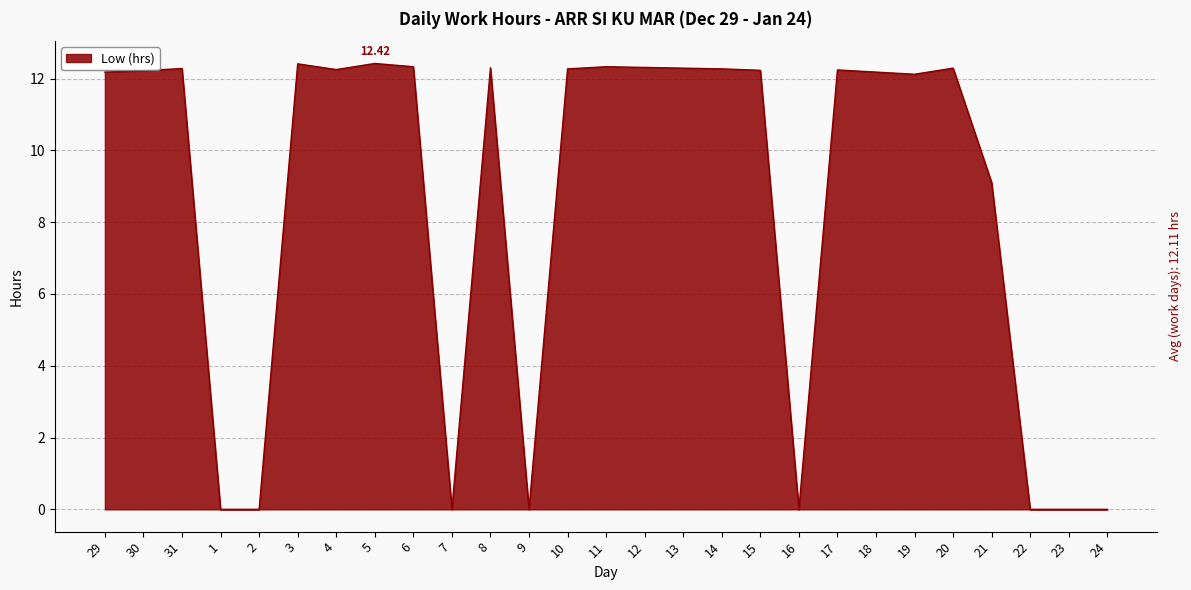

What is the average value?

8.5